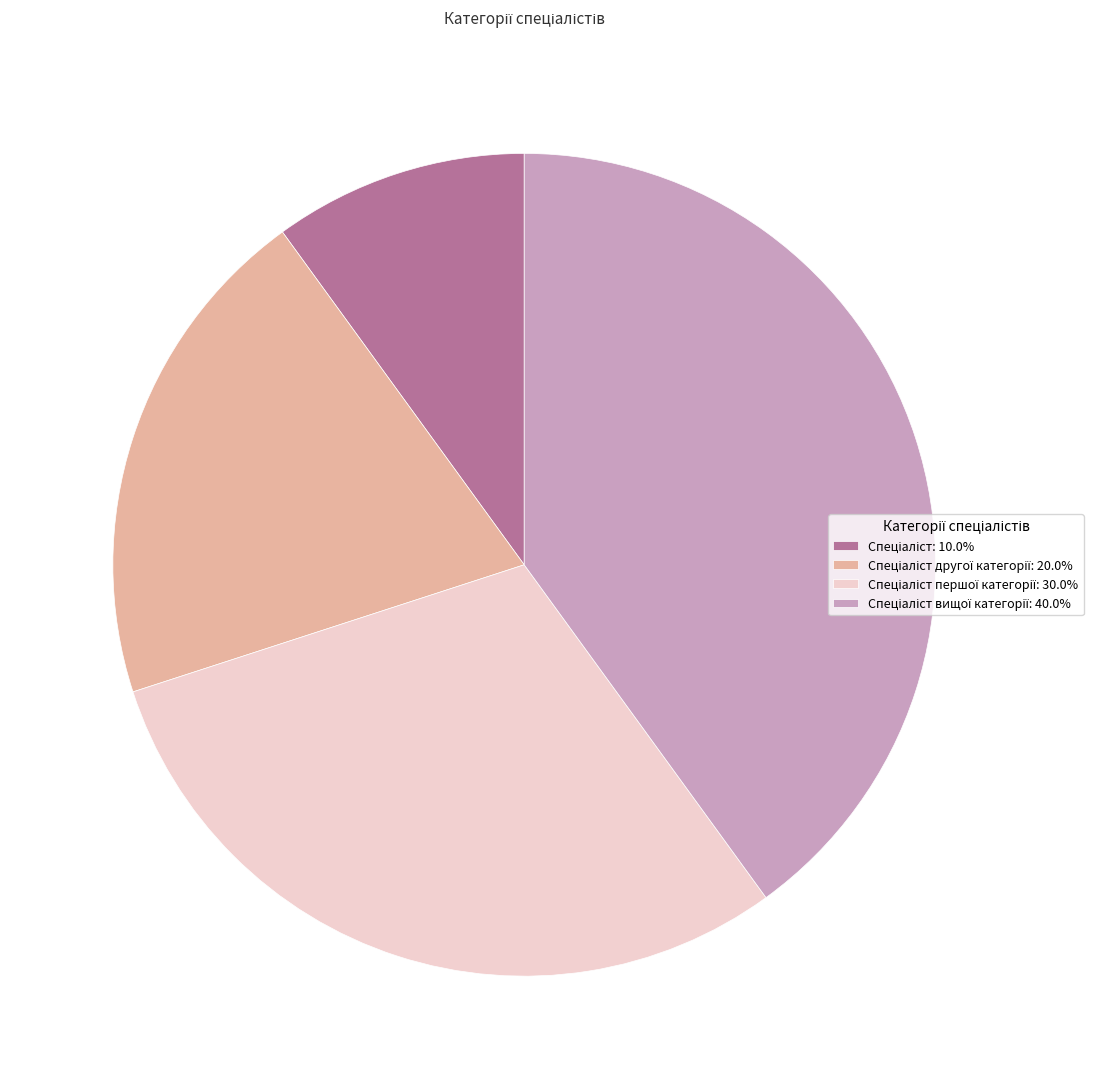

Does any single category account for the majority?

No